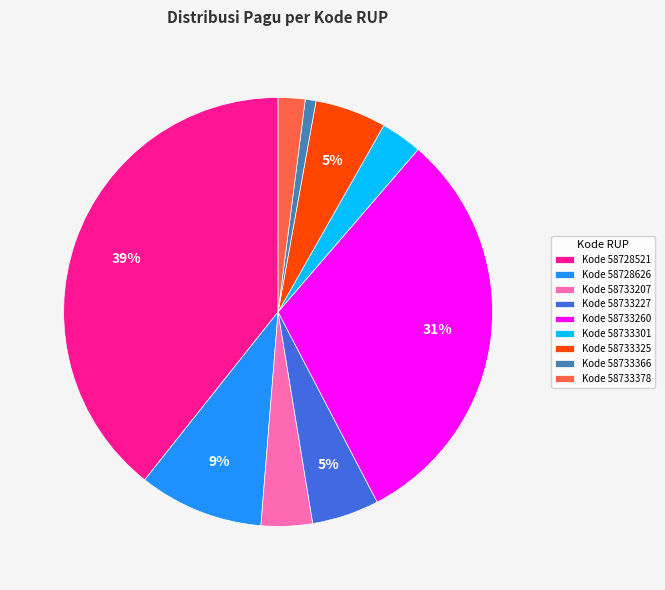

Which has a higher value, Kode 58728521 or Kode 58733227?

Kode 58728521